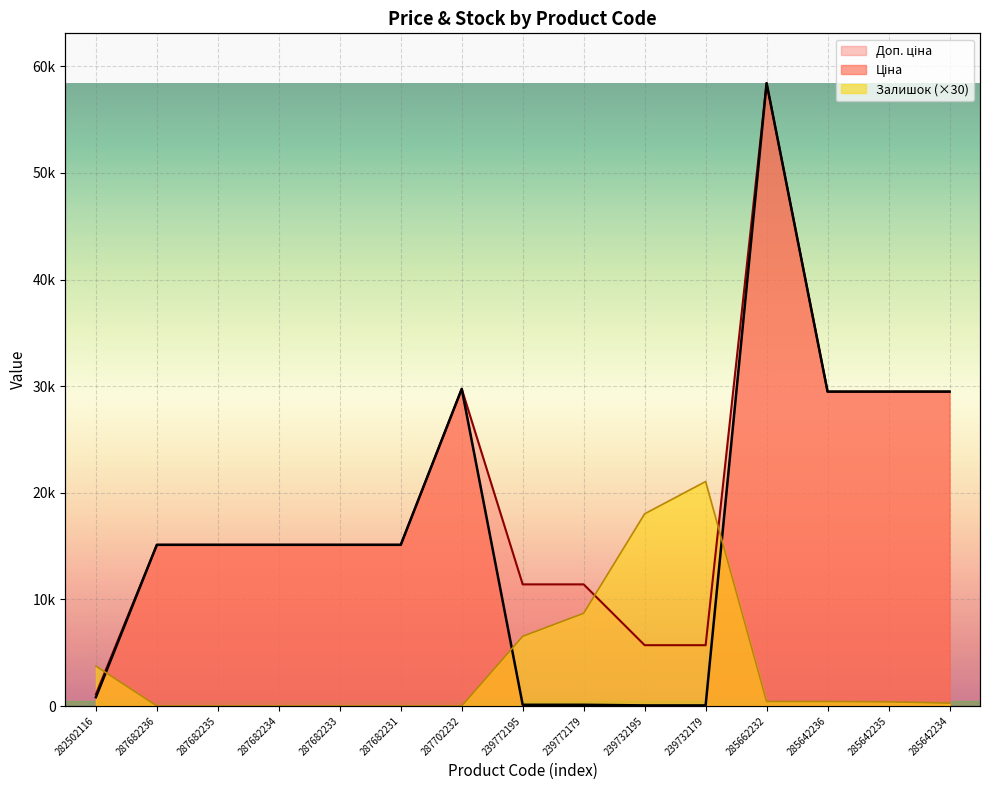

How many values in the Залишок series are below 390?

7